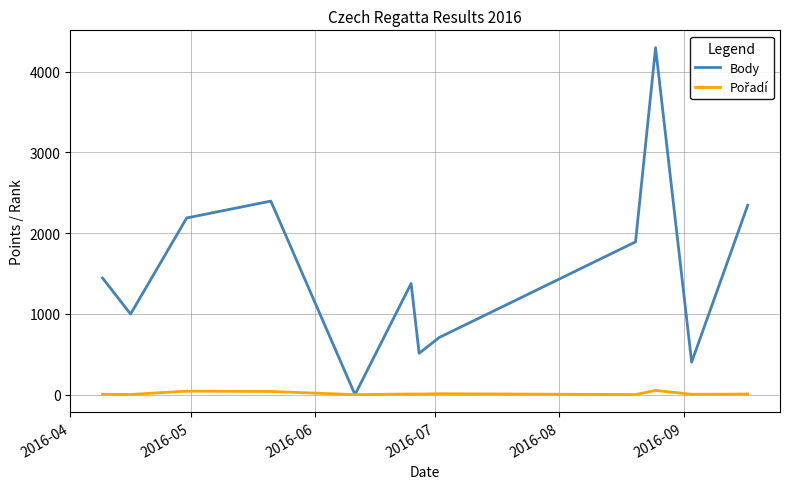

Which series has the largest total across all categories?

Body